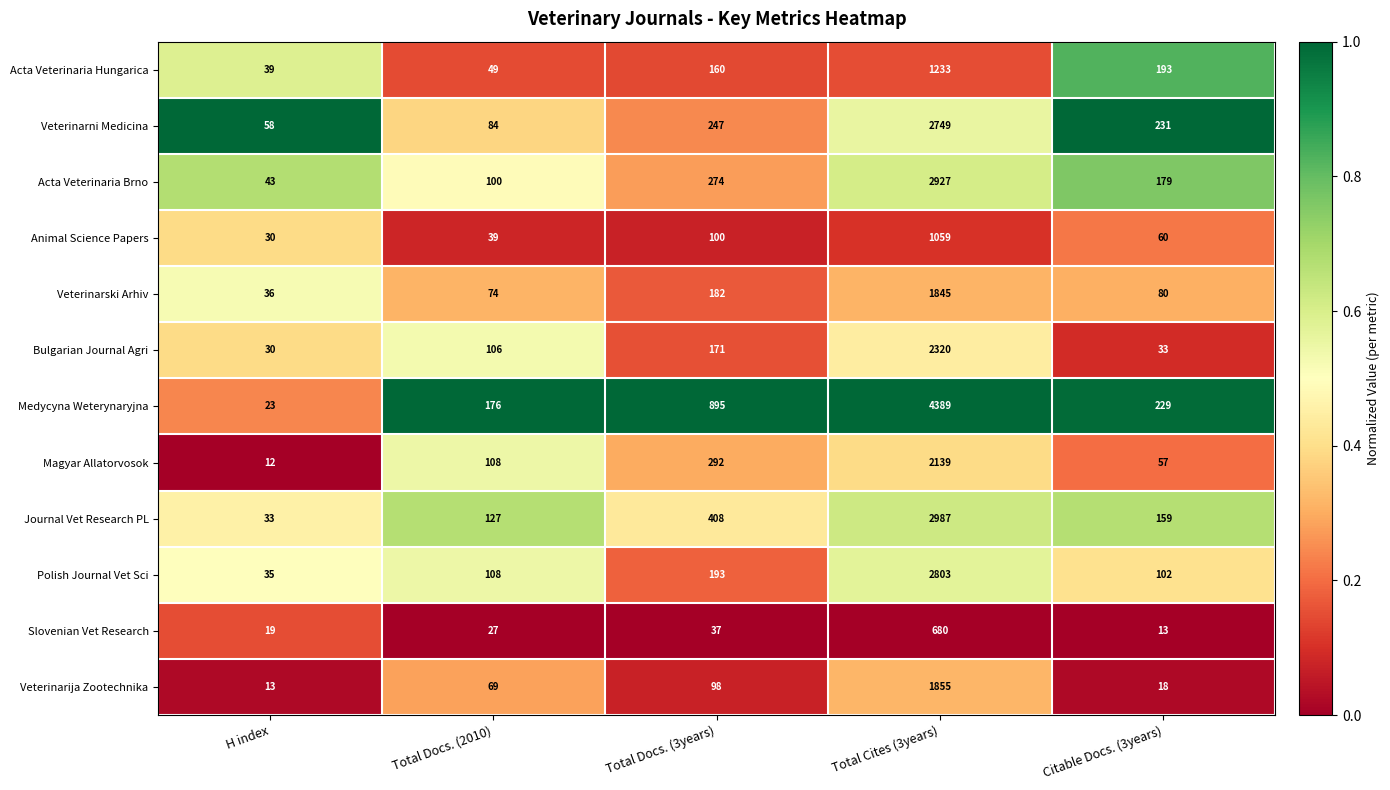

At which category is the sum across all series the highest?

Total Cites (3years)